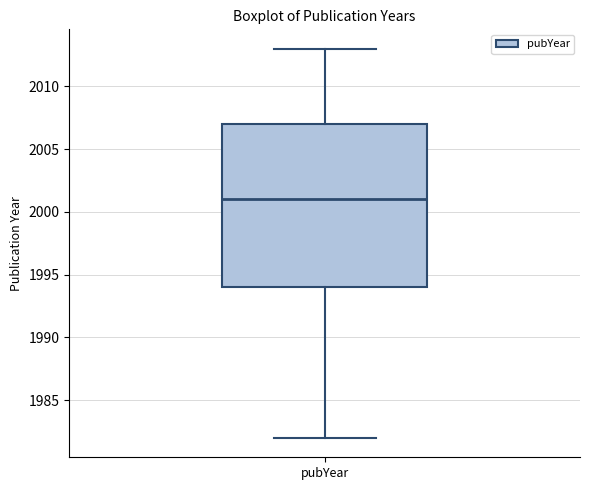

Read this box plot against the y-axis: the position of the median line, the range covered by the box, and the ends of both whiskers. The values are not printed on the chart, so give them approximately, as read against the axis.

median 2001, box 1994 to 2007, whiskers 1982 to 2013